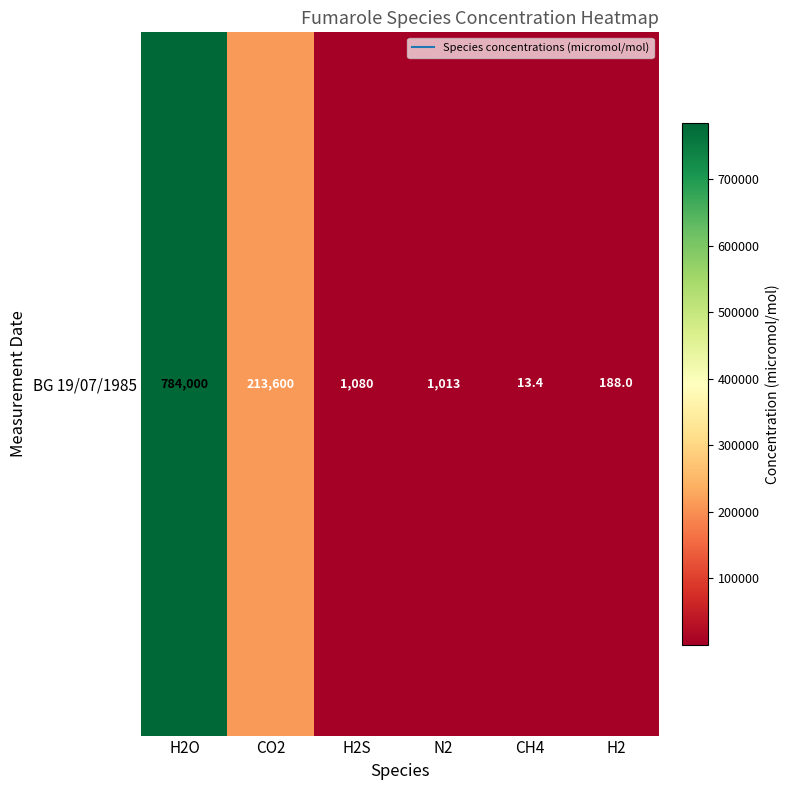

Which label corresponds to the largest value in the chart?

H2O